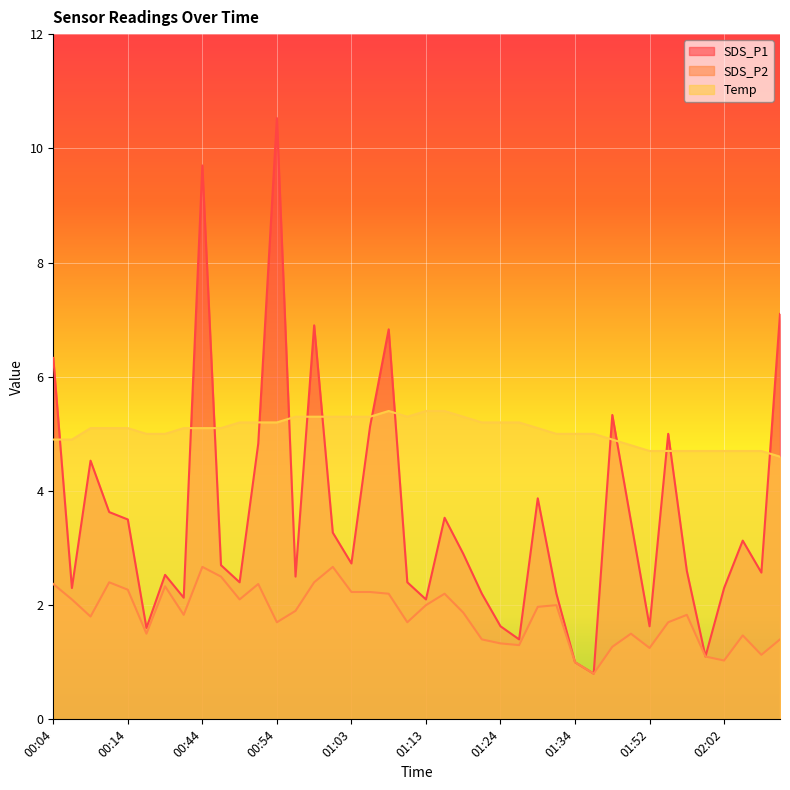

Is the value of SDS_P2 at 01:57 greater than the value of SDS_P1 at 00:12?

No